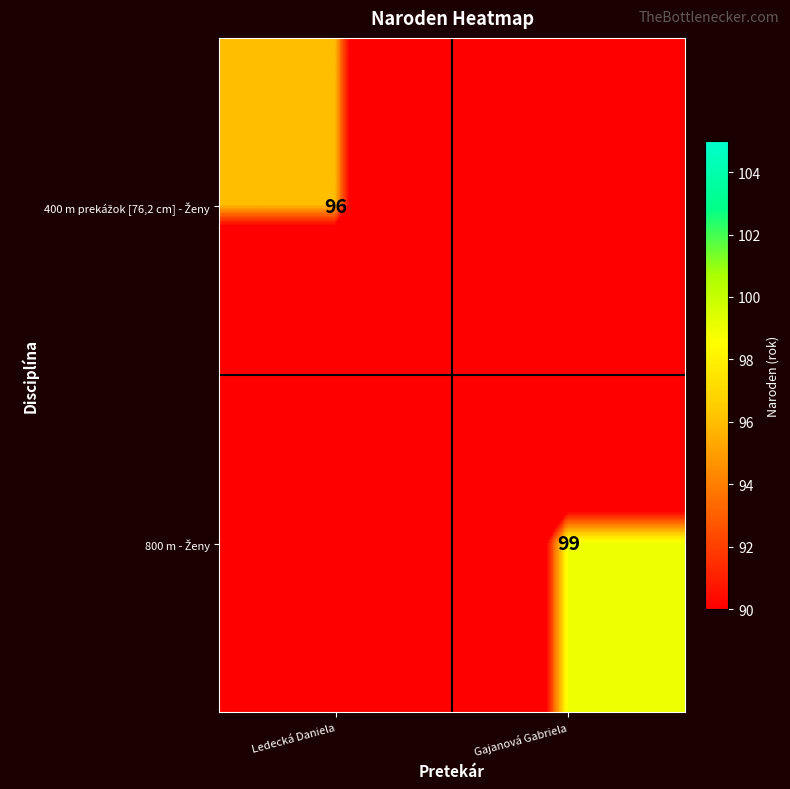

Which category has the lowest value in the 400 m prekážok [76,2 cm] - Ženy series?

Gajanová Gabriela